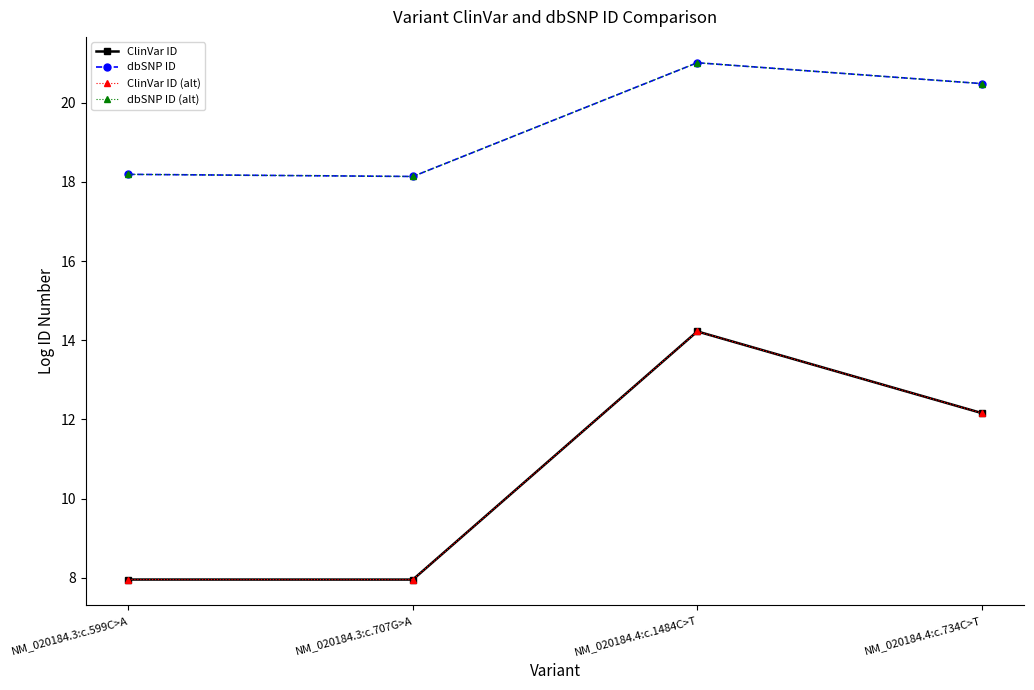

What are all the series names shown in the legend?

ClinVar ID, dbSNP ID, ClinVar ID (alt), dbSNP ID (alt)